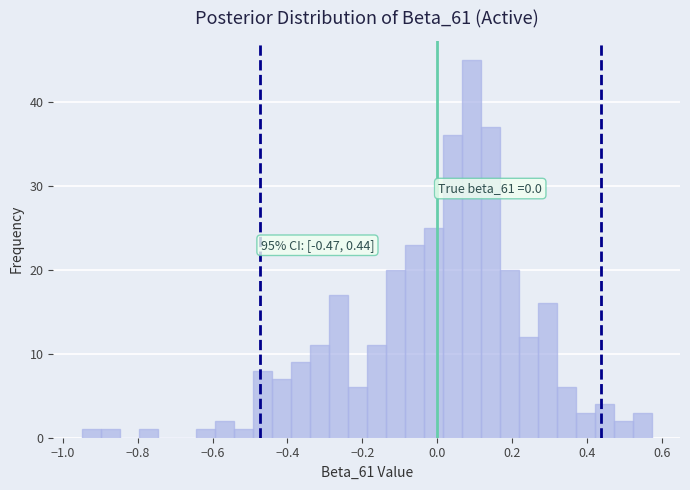

Read against the x-axis, roughly where is the centre of the tallest bar?

0.10